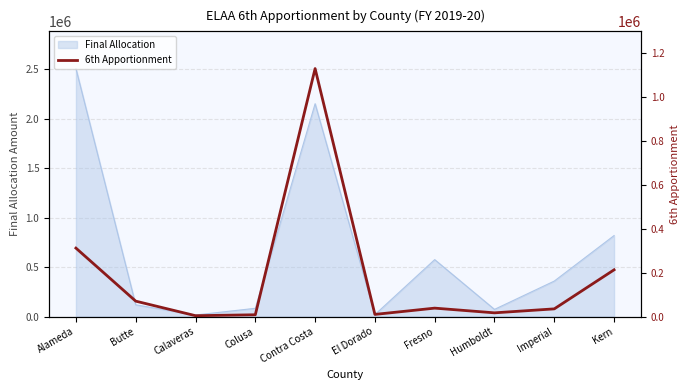

Where is Final Allocation nearest to the value 1262048?

Kern